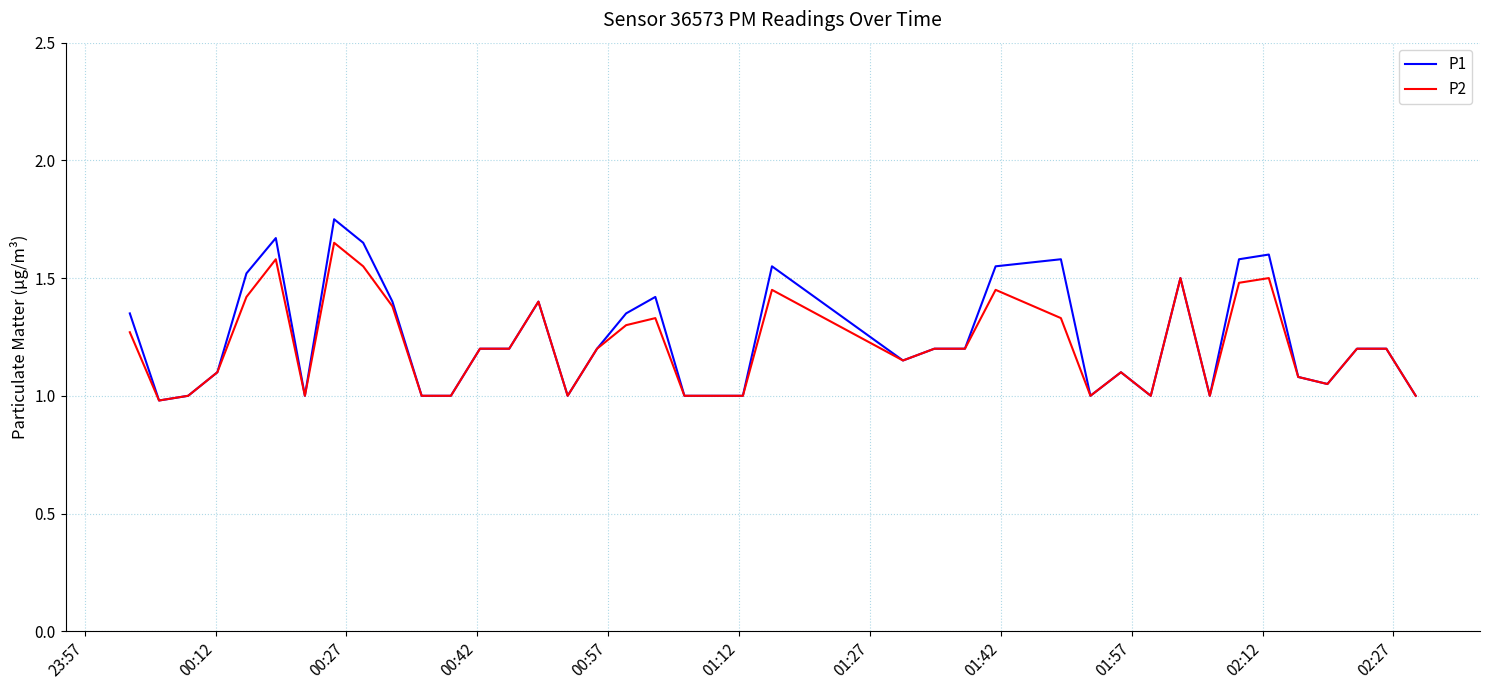

Which series has the widest spread of values?

P1